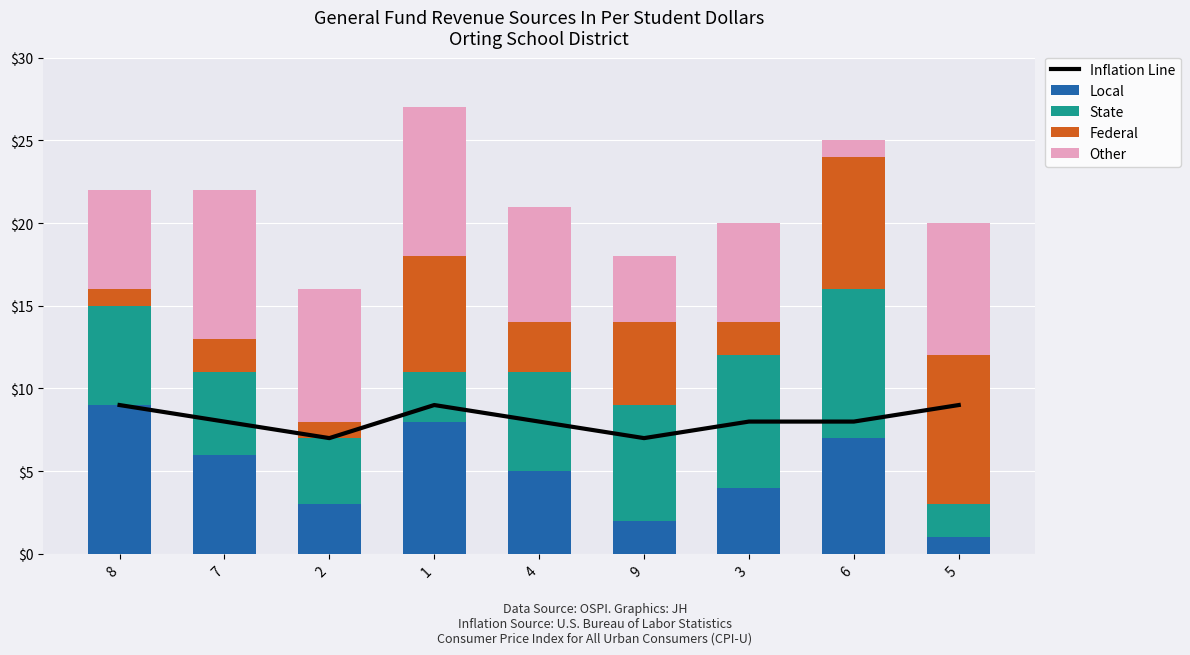

What position from the left is 1?

4